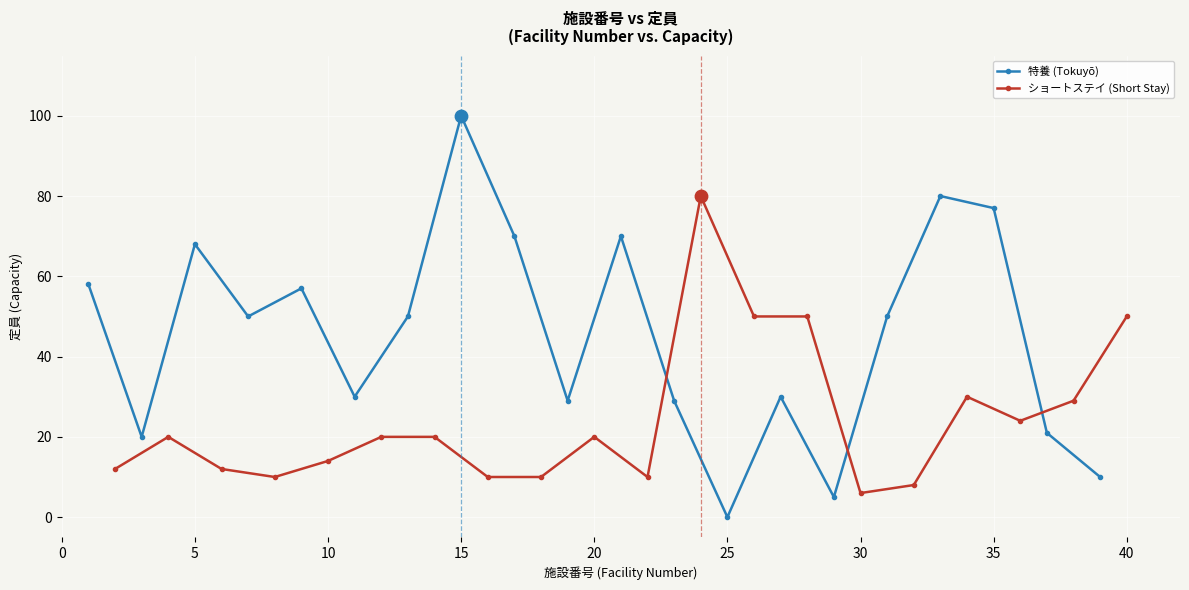

Which series has the largest total across all categories?

特養 (Tokuyō)